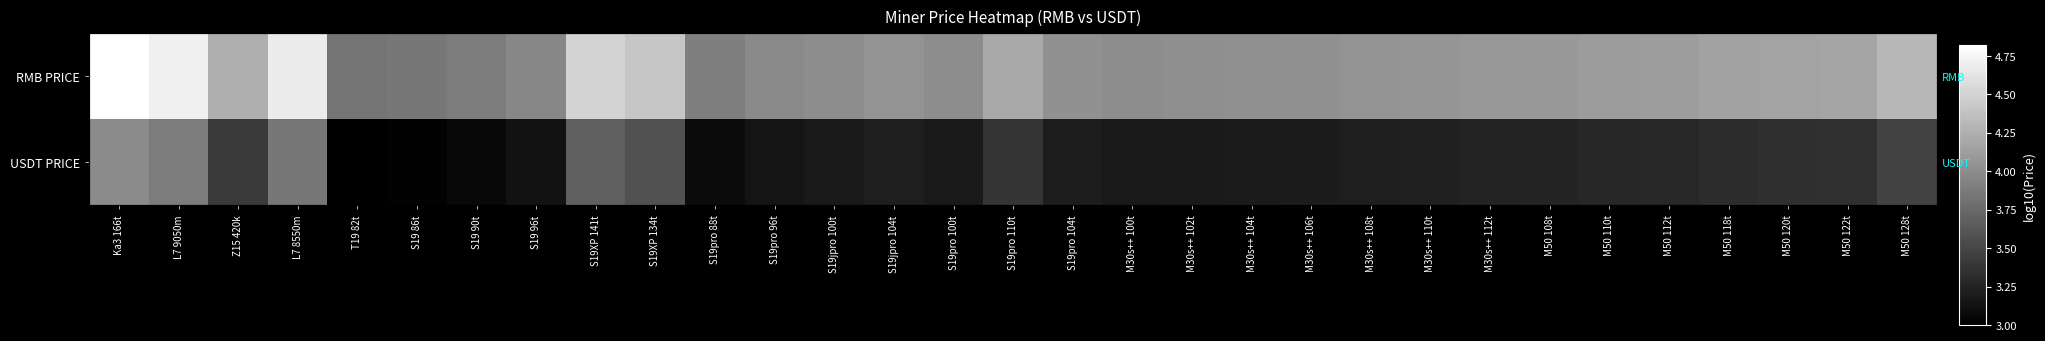

What is the sum of the USDT PRICE values at T19 82t and S19jpro 104t?

6.2